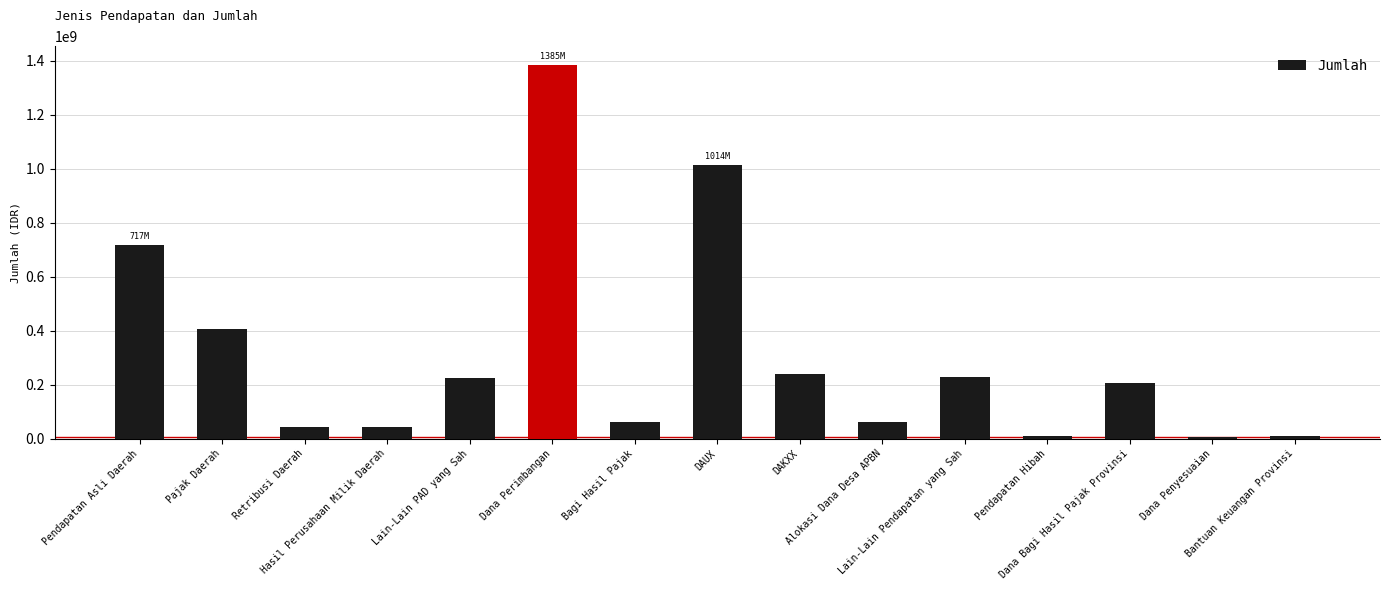

What is the minimum value shown in the chart?

5000000.0